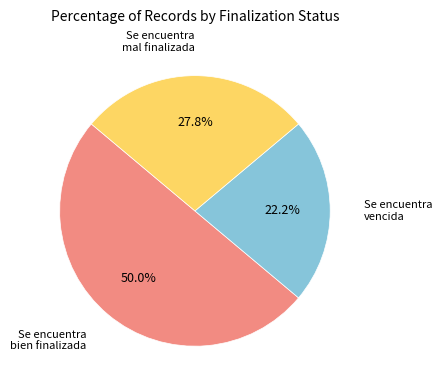

Which slice is the smallest?

Se encuentra vencida